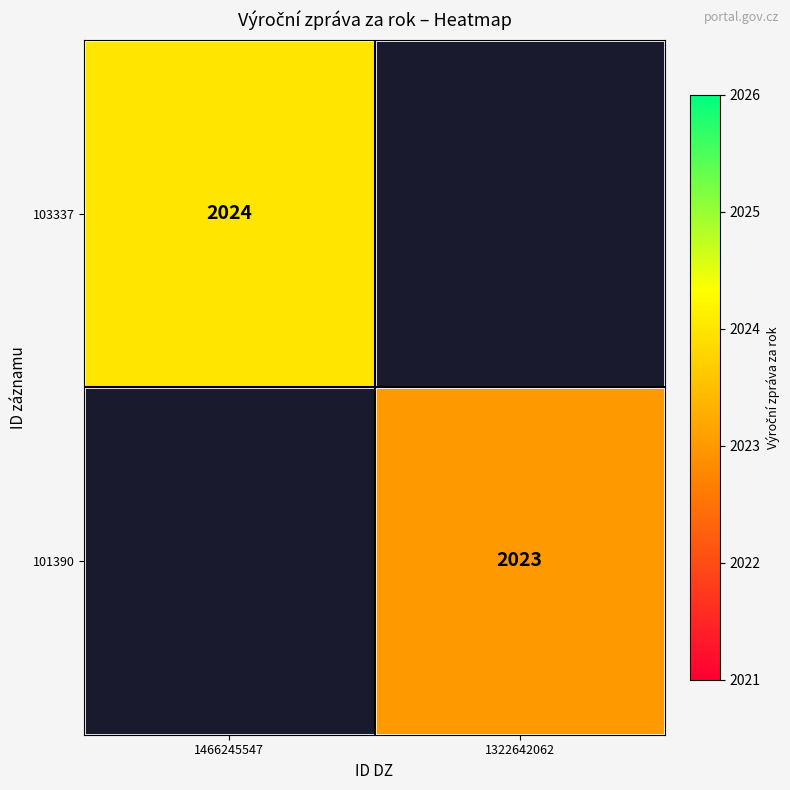

Is it true that 101390 equals 2023 at 1322642062?

True